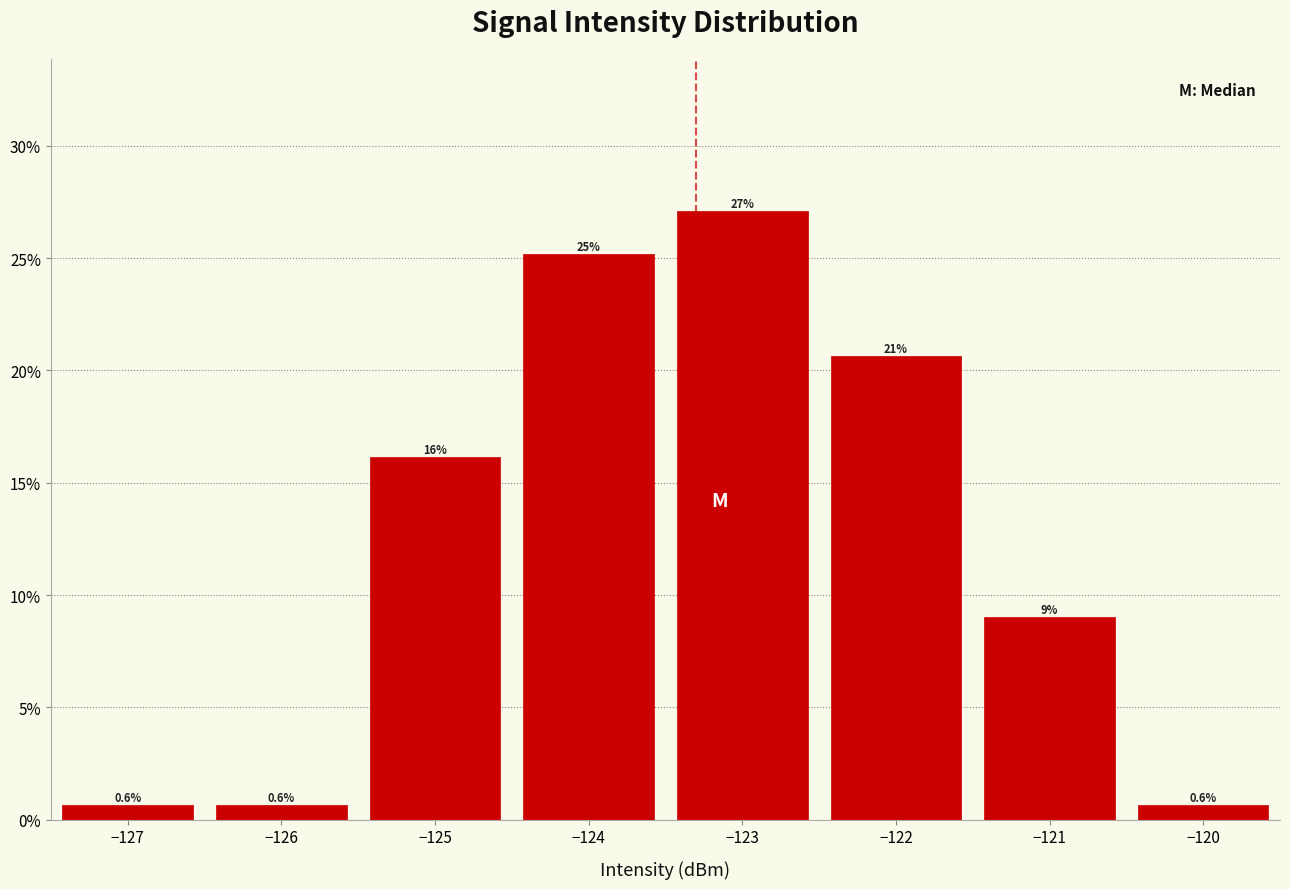

Over which range of the x-axis is the bar tallest?

-123.5 to -122.5